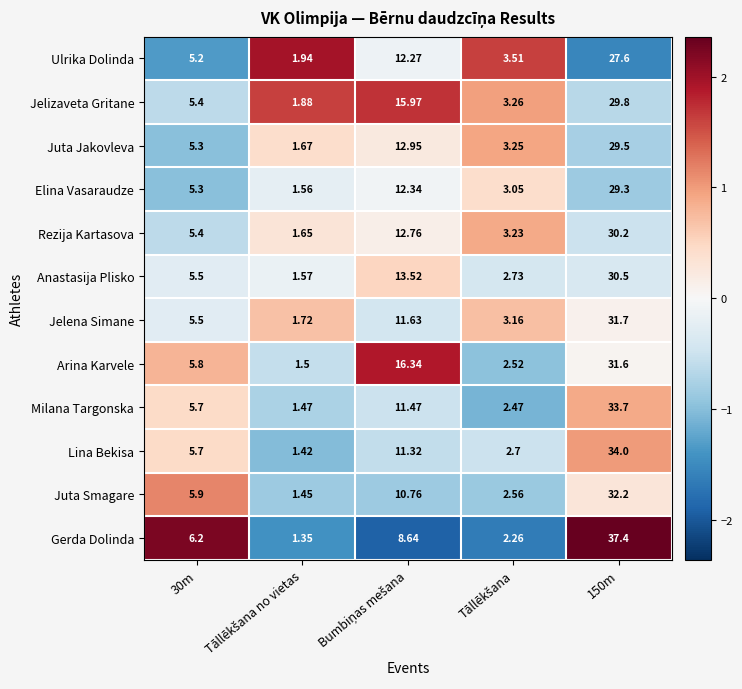

Which series has the largest range (max minus min)?

Gerda Dolinda